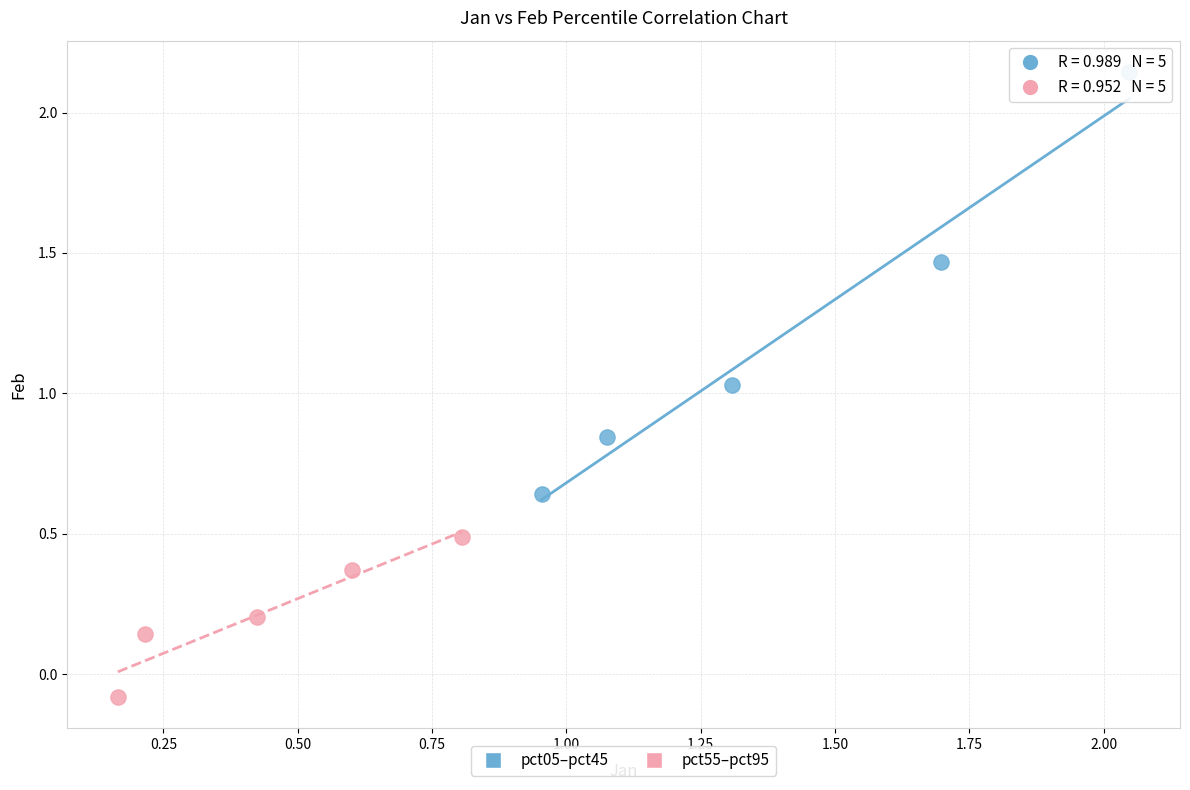

Which series has the largest Y range (max minus min)?

pct05–pct45